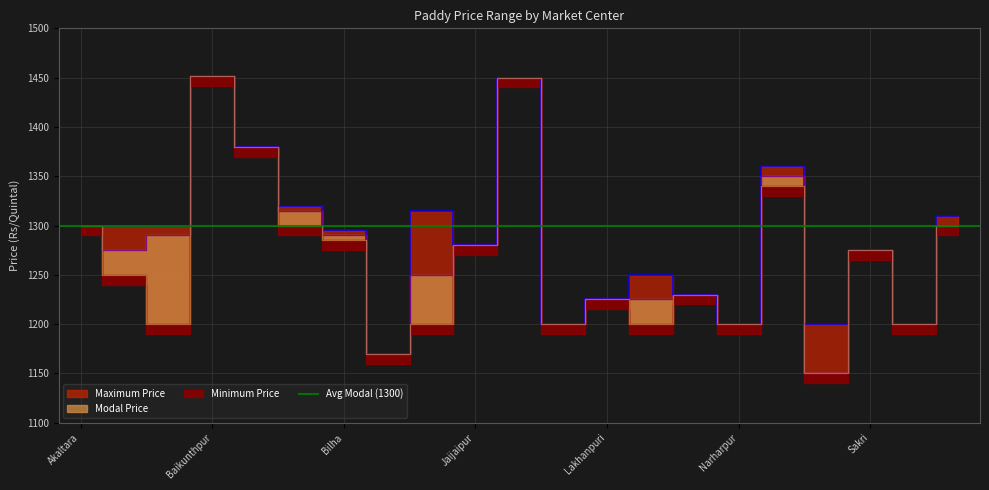

What is the label of the 8th point from the right?

Lormi